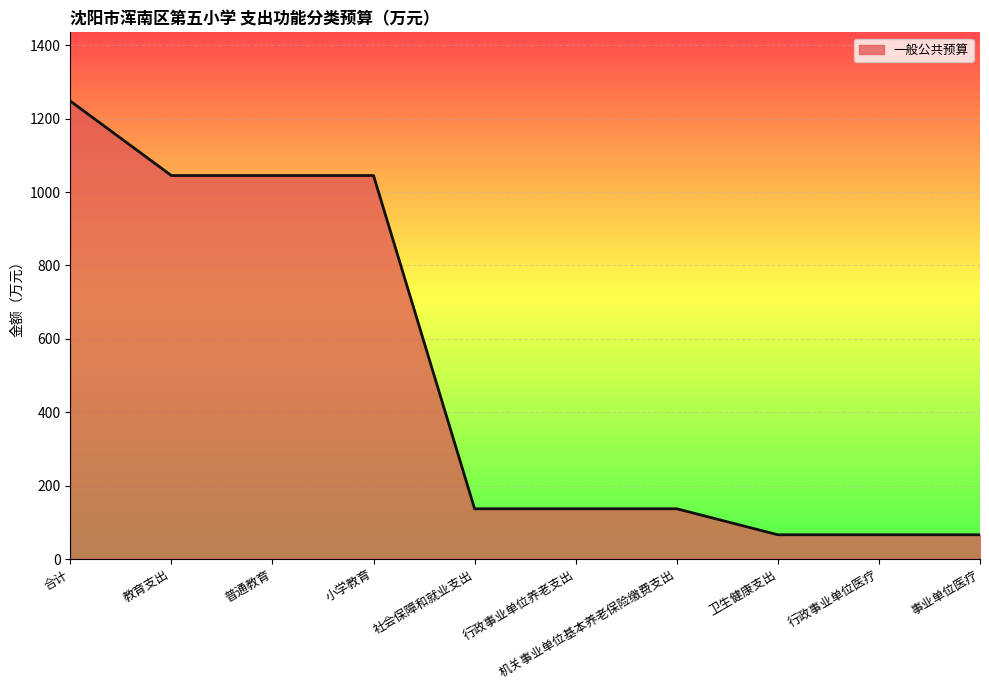

What position from the left is 事业单位医疗?

10